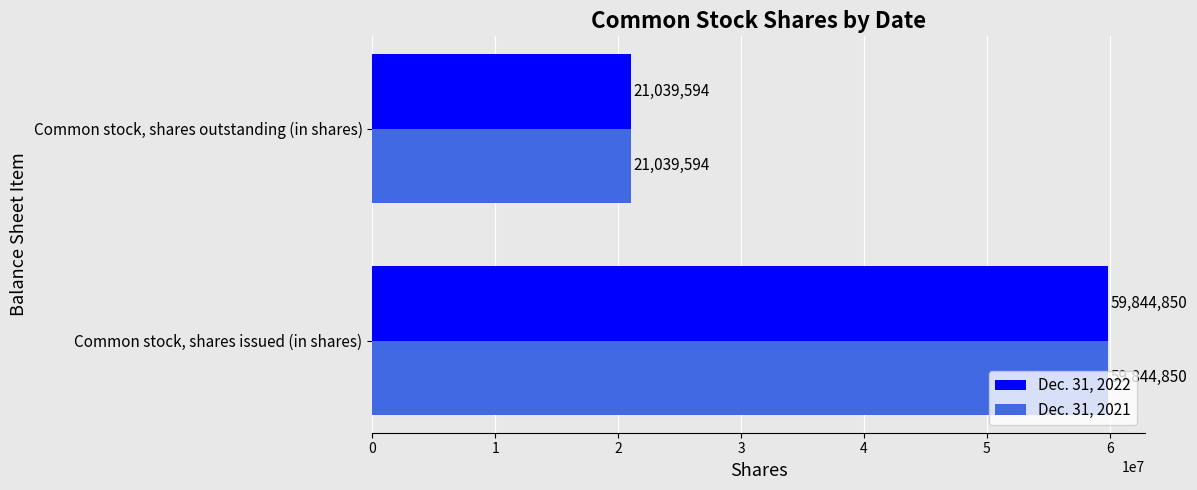

The Dec. 31, 2021 series shows 33076985 at Common stock, shares outstanding (in shares). True or false?

False